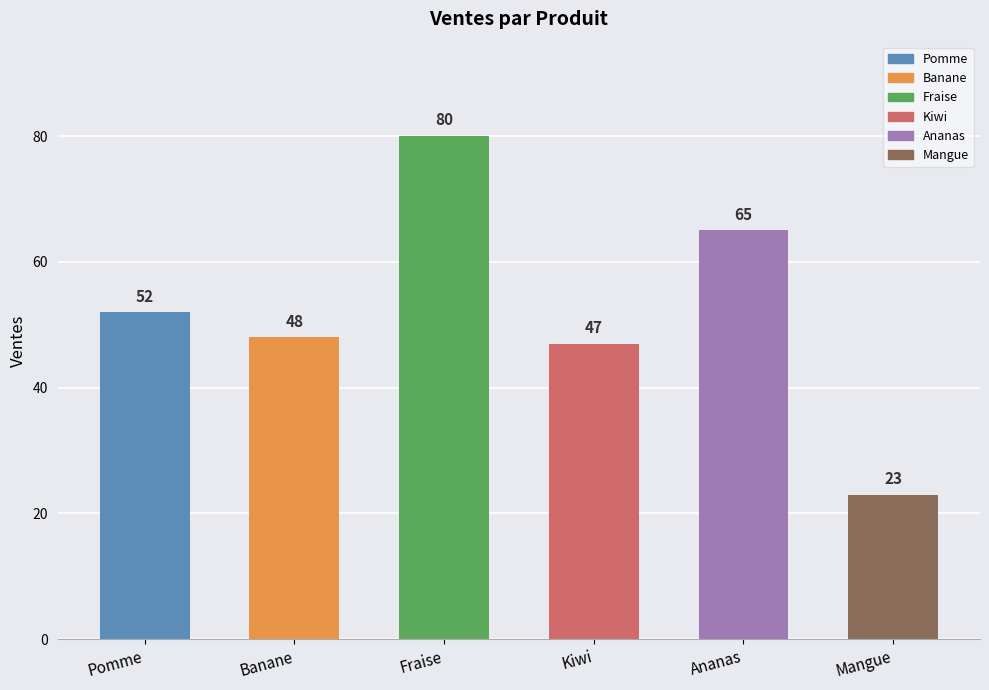

What value does the data have at Mangue, to the nearest 10?

20